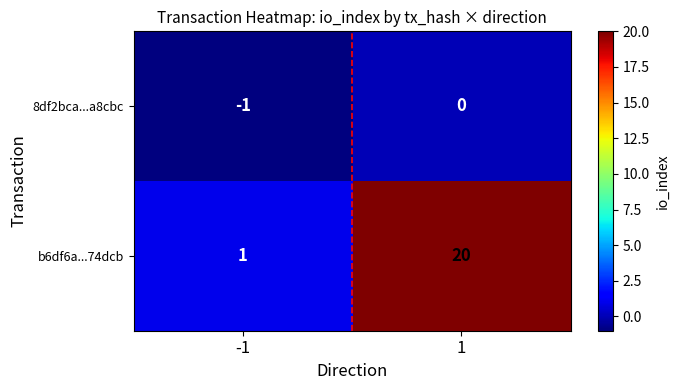

The value of b6df6a...74dcb at -1 is 2. True or false?

False